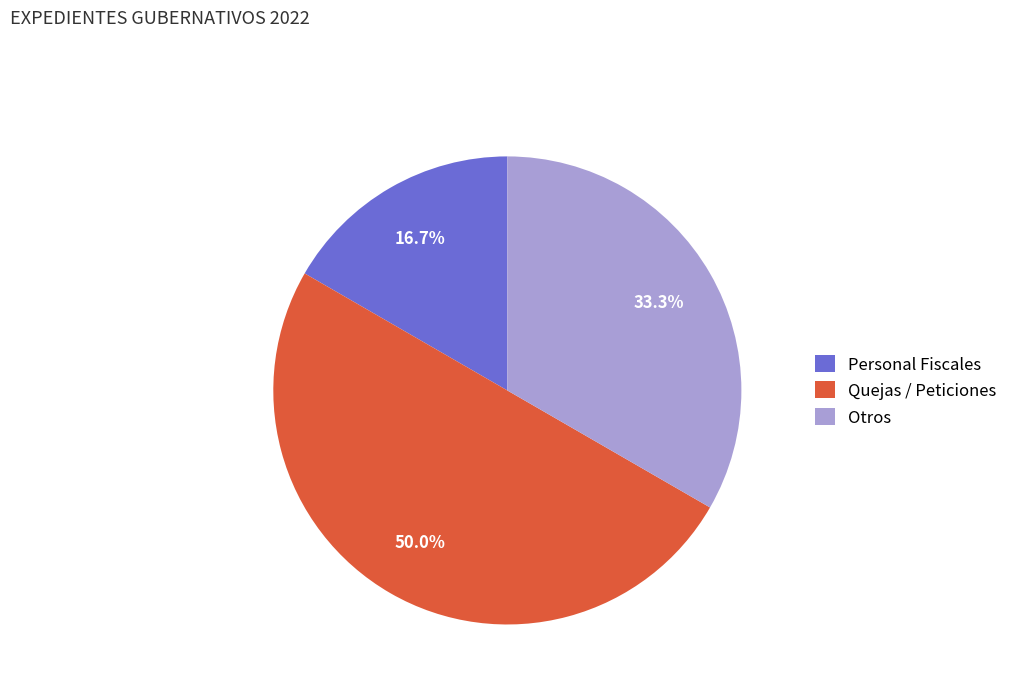

To the nearest percent, what portion does Otros represent?

33%